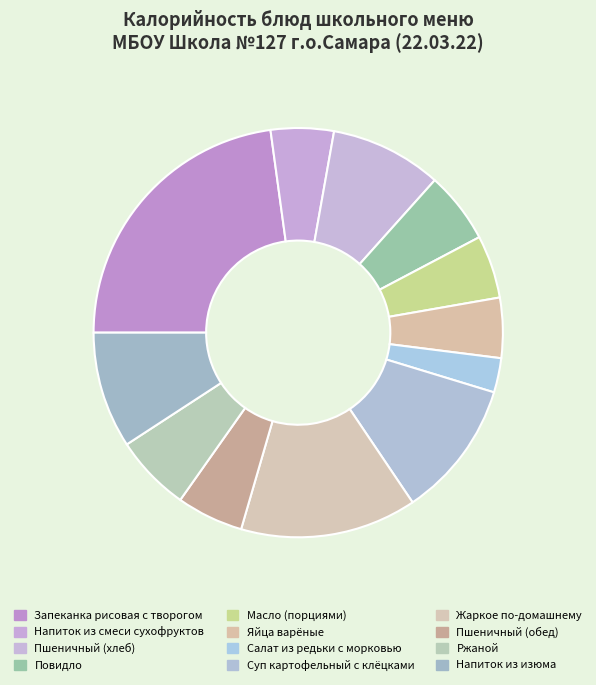

Is Напиток из смеси сухофруктов the majority of the pie?

No